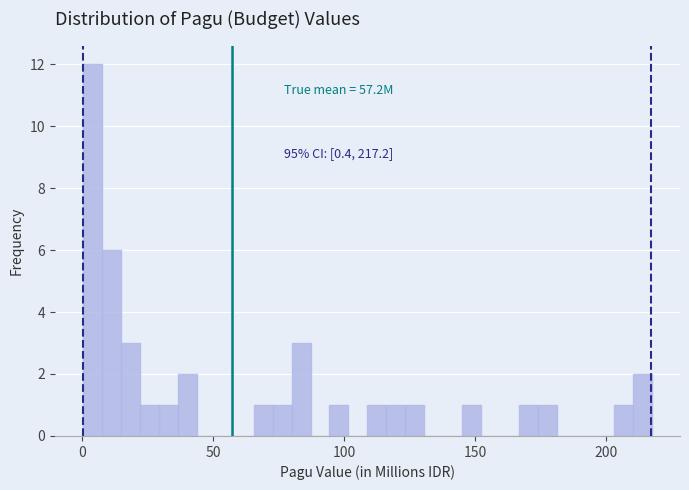

Around what value on the x-axis is the tallest bar? Give the approximate position of its centre, as read against the axis.

5